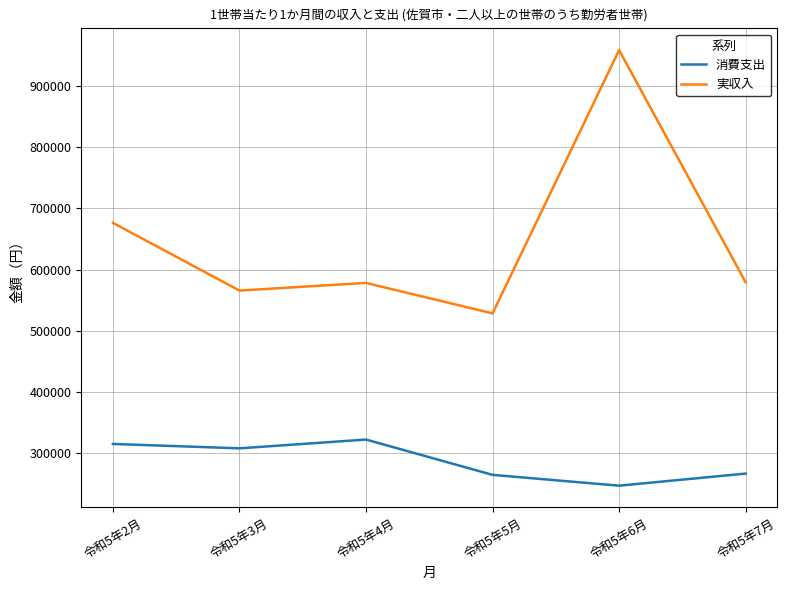

Is it true that 消費支出 equals 540968 at 令和5年3月?

False